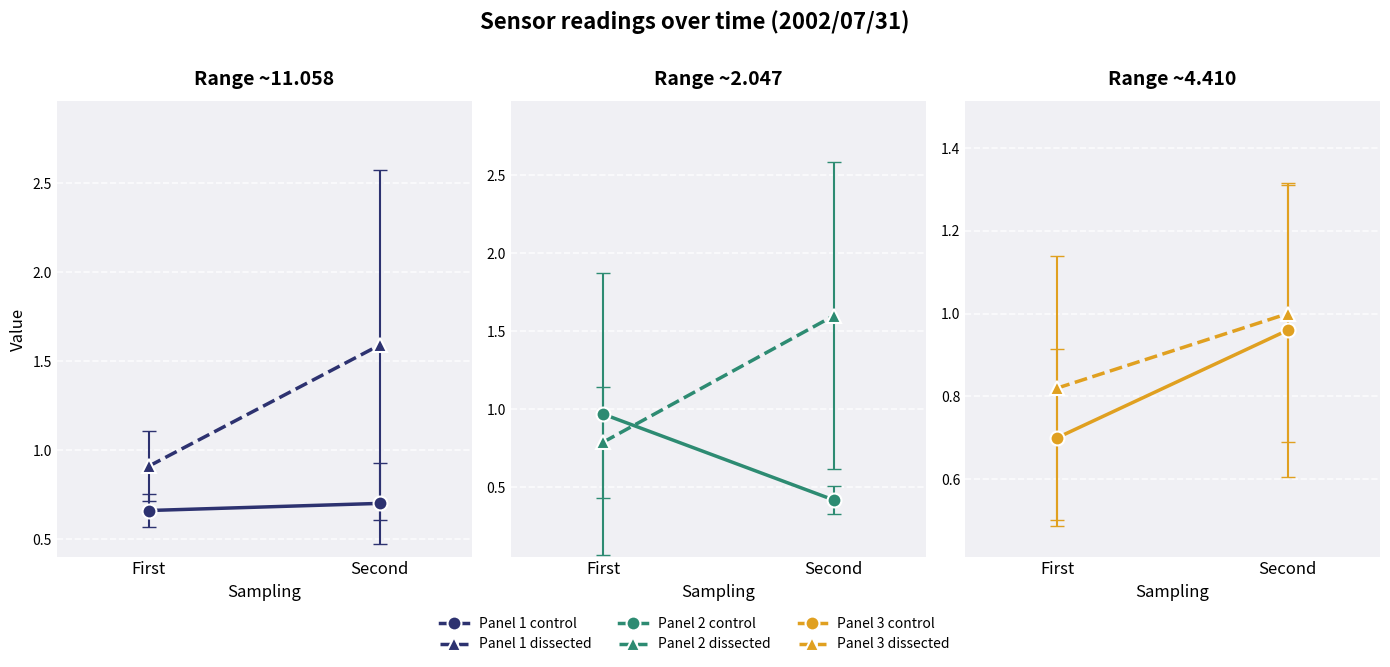

What is the average value of the Panel 3 control series?

0.8